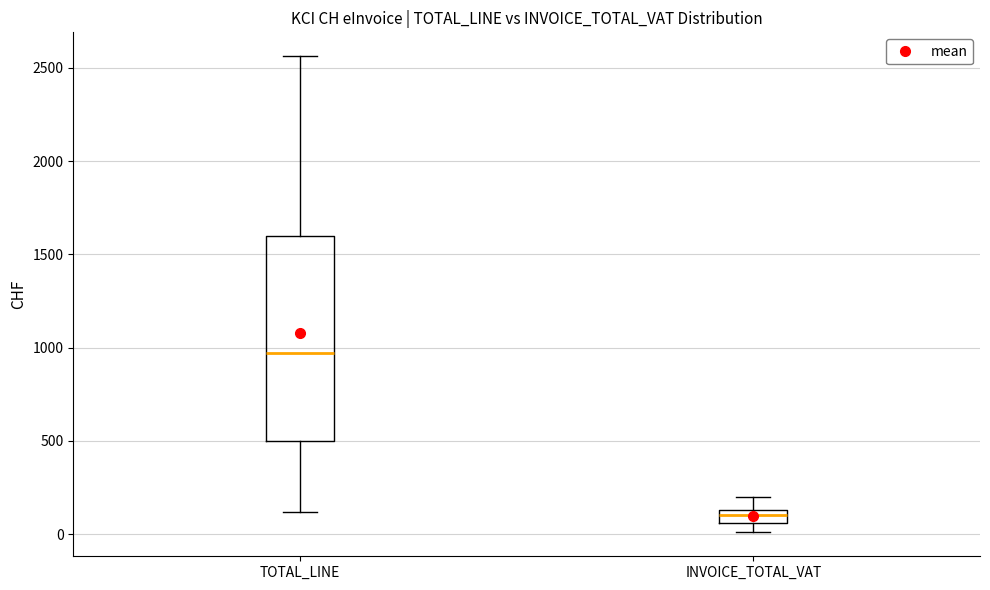

Which box's median line is the lowest?

INVOICE_TOTAL_VAT